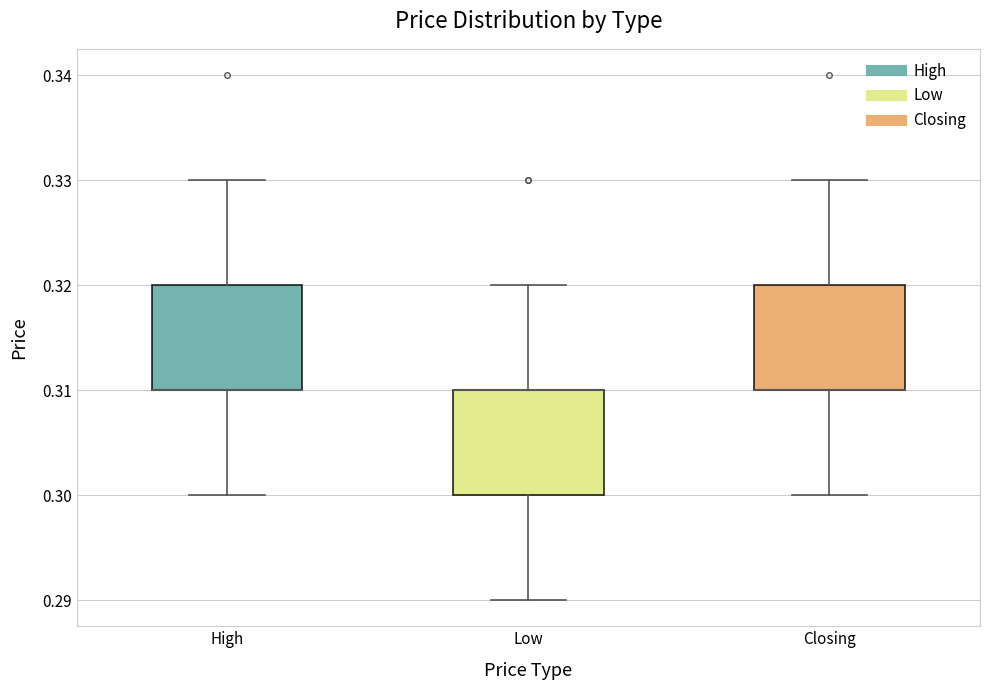

Reading left to right, transcribe this box plot: for each box, give where its median line is, the range the box spans, and where its two whiskers end, as read against the y-axis. The values are not printed on the chart, so give them approximately, as read against the axis.

High: median 0.31 (drawn on the box's lower edge), box 0.31 to 0.32, whiskers 0.30 to 0.33
Low: median 0.31 (drawn on the box's upper edge), box 0.30 to 0.31, whiskers 0.29 to 0.32
Closing: median 0.31 (drawn on the box's lower edge), box 0.31 to 0.32, whiskers 0.30 to 0.33